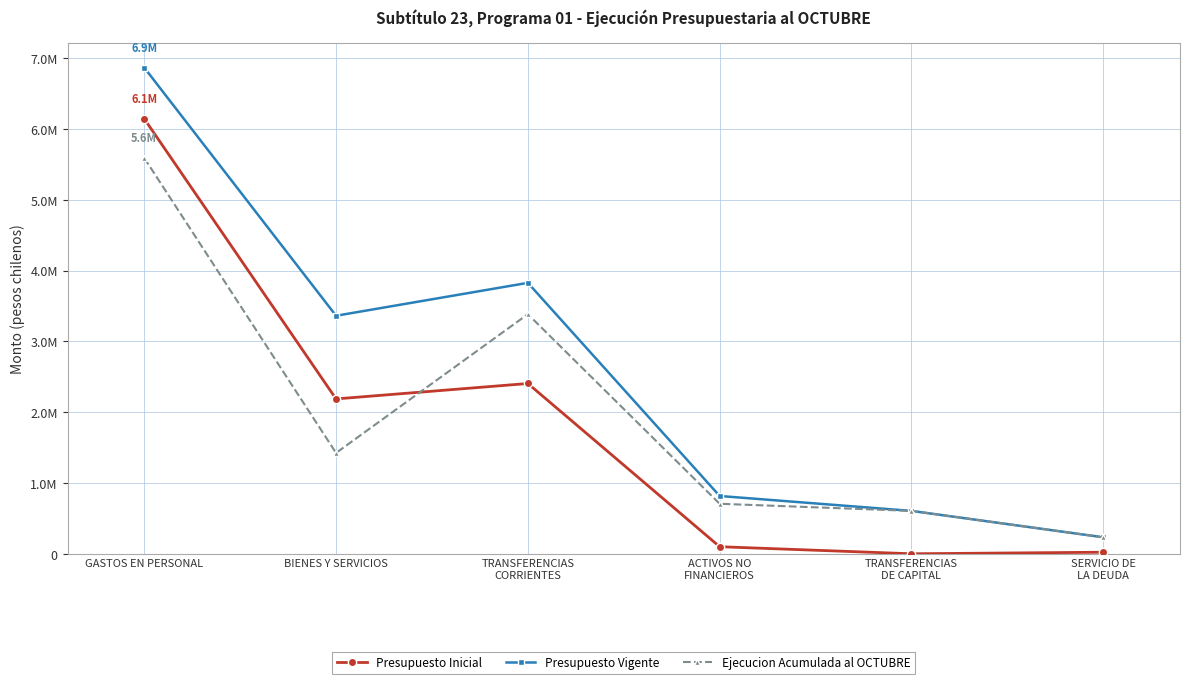

Which series has the widest spread of values?

Presupuesto Vigente